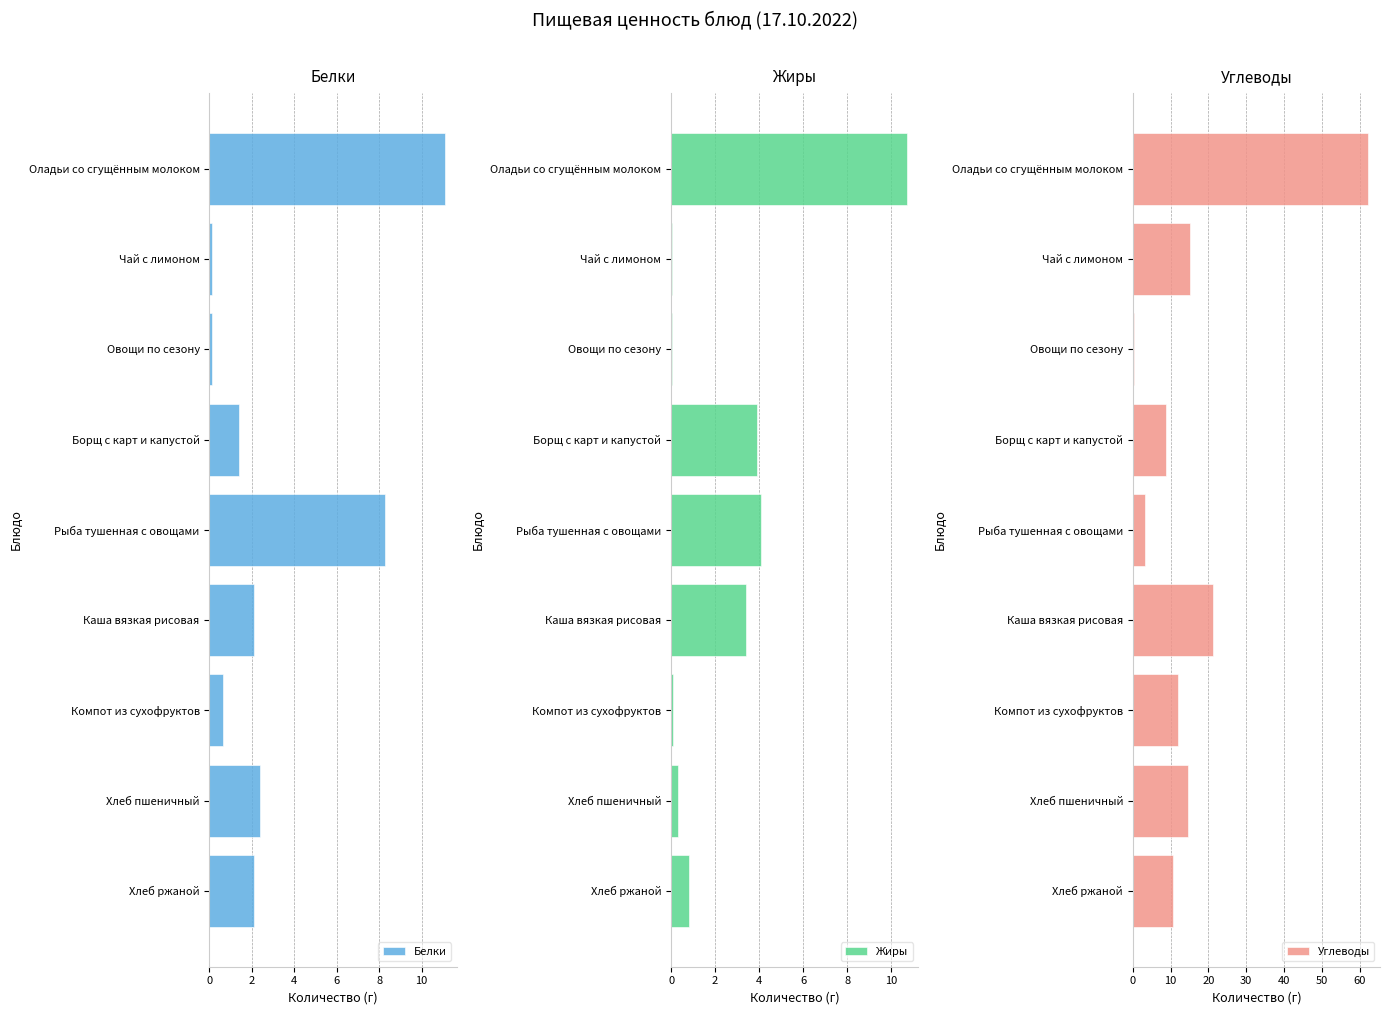

How many values in the Белки series are below 2?

4